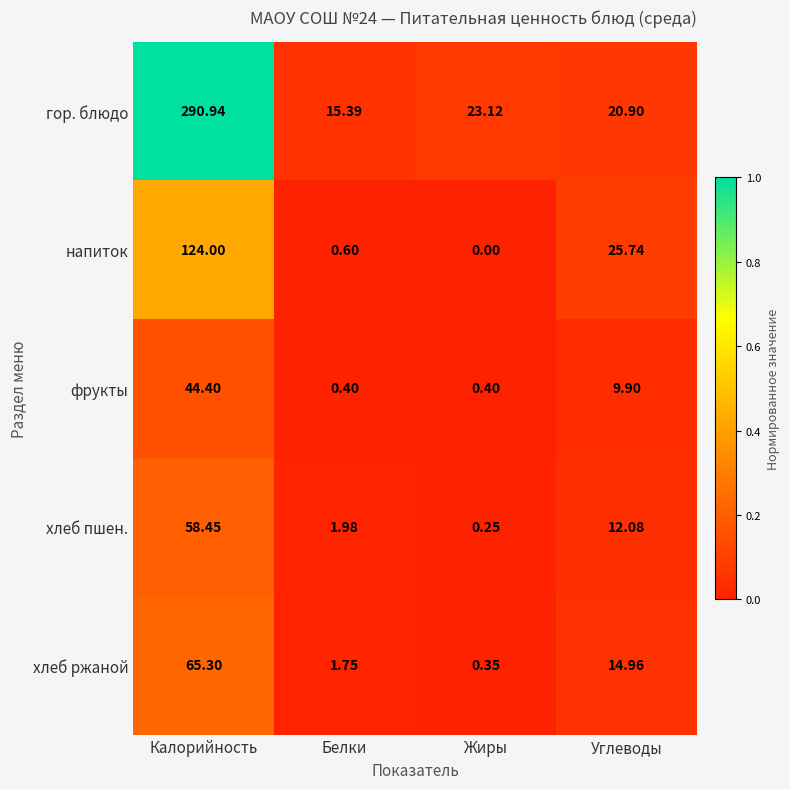

Which series has the largest range (max minus min)?

гор. блюдо